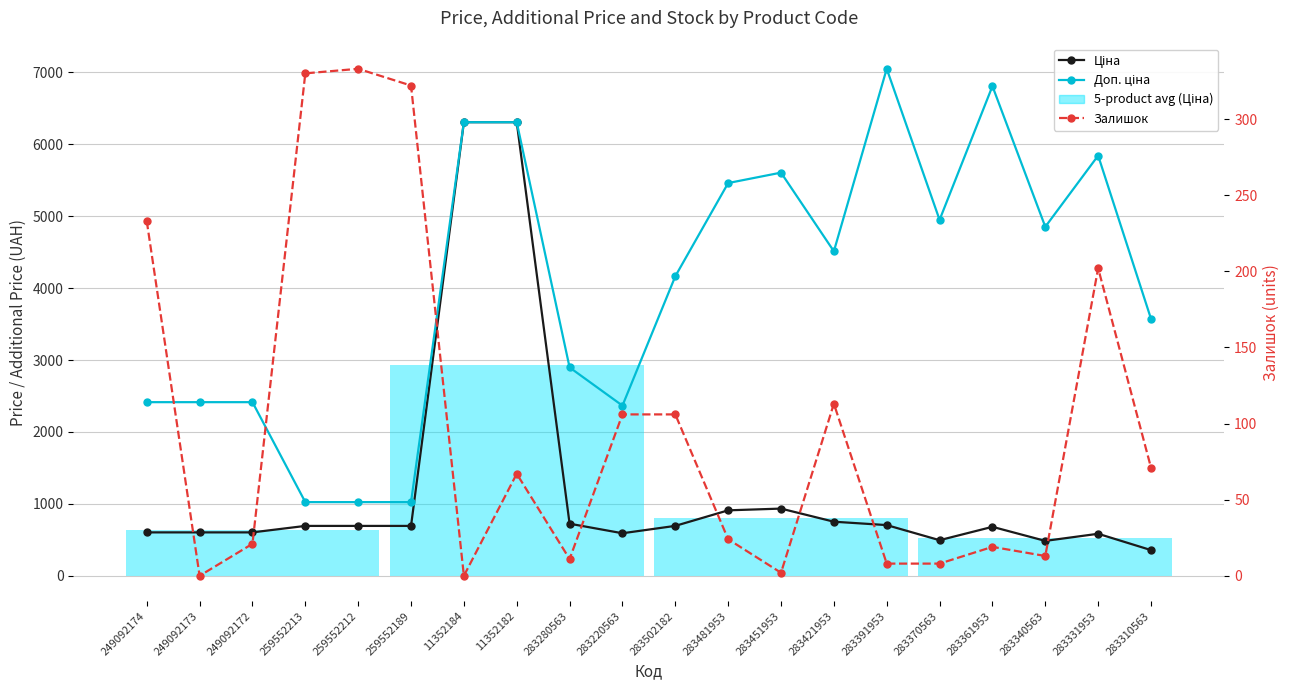

Is it true that Залишок equals 67.0 at 11352182?

True